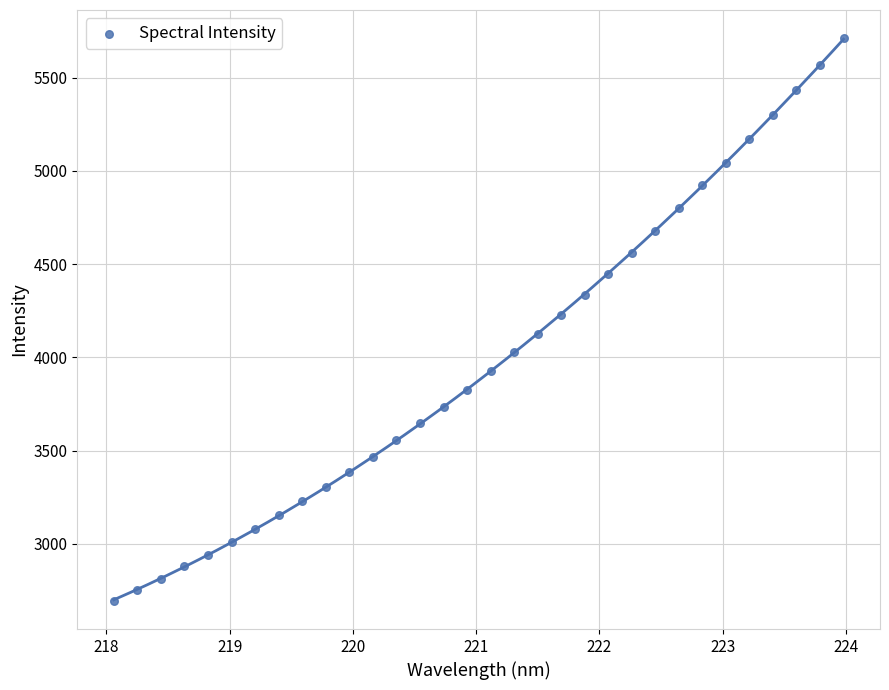

What is the range of Y values (max minus min)?

3018.5